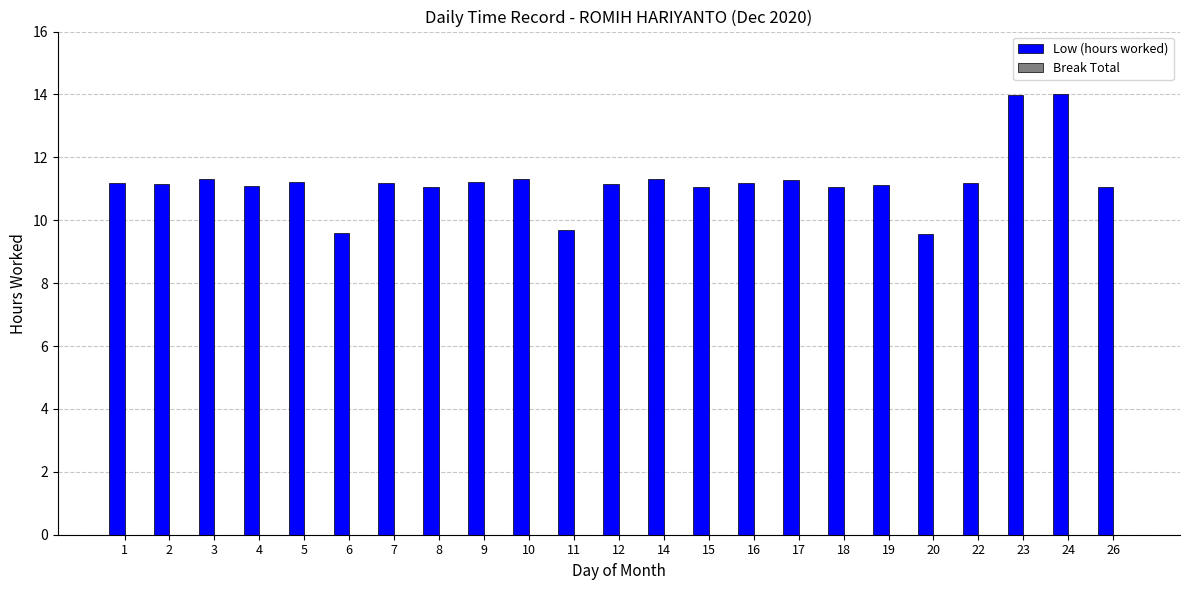

True or false: the data shows 11.3 at 10.

True